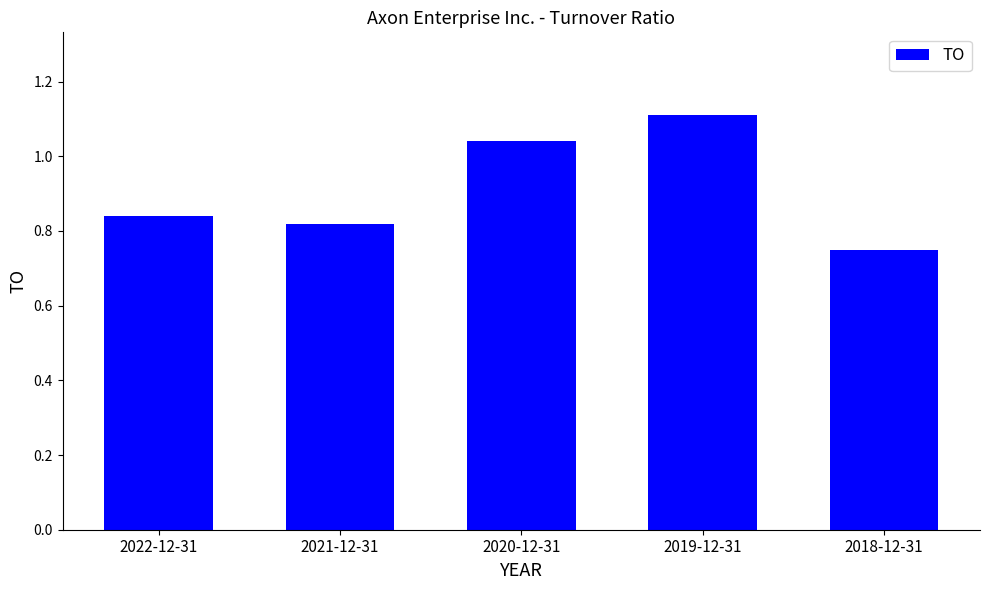

What is the label of the 1st bar from the left?

2022-12-31